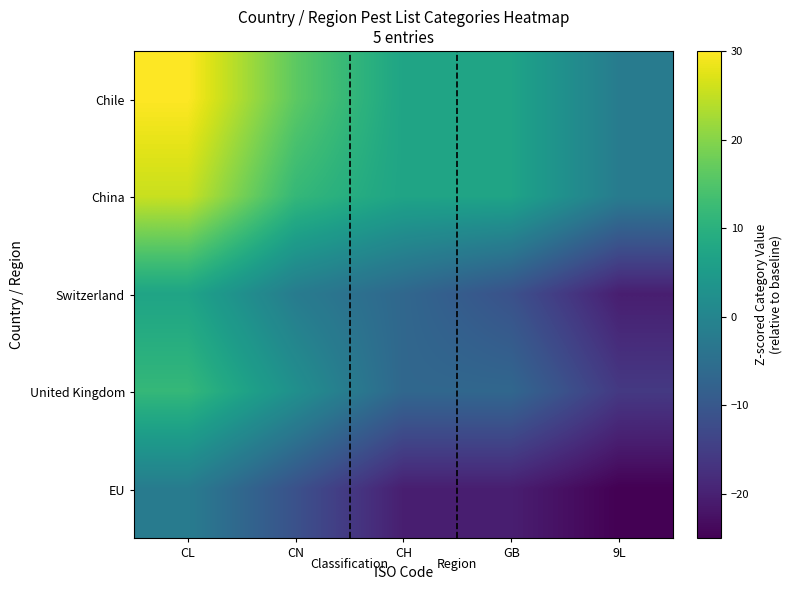

List the series in order of their peak value, lowest first.

EU, Switzerland, United Kingdom, China, Chile